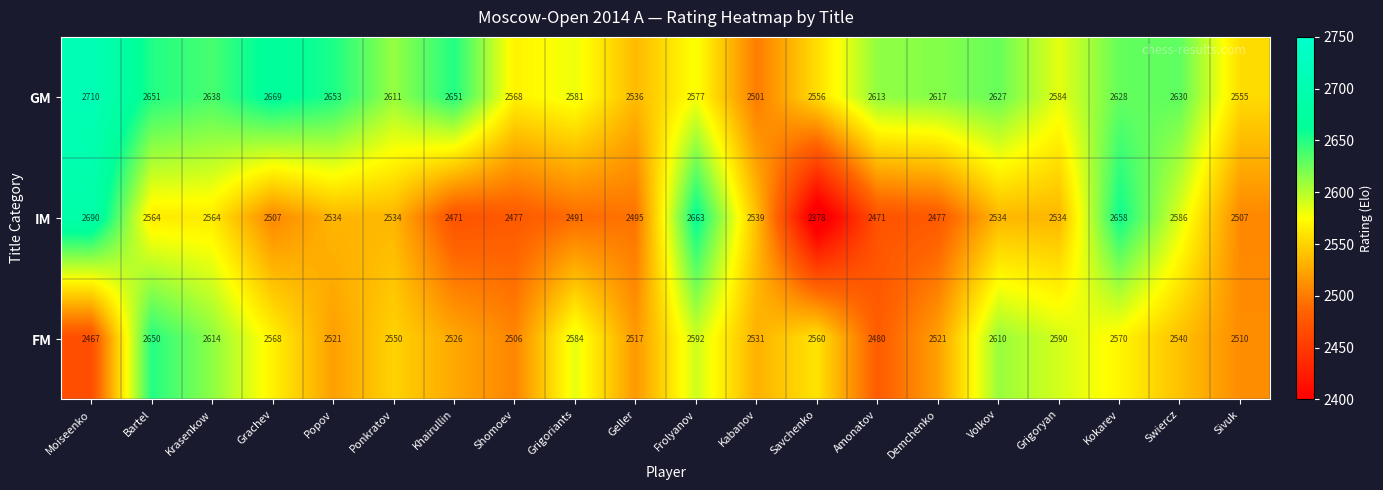

At Swiercz, list the series in order from smallest to largest.

FM, IM, GM